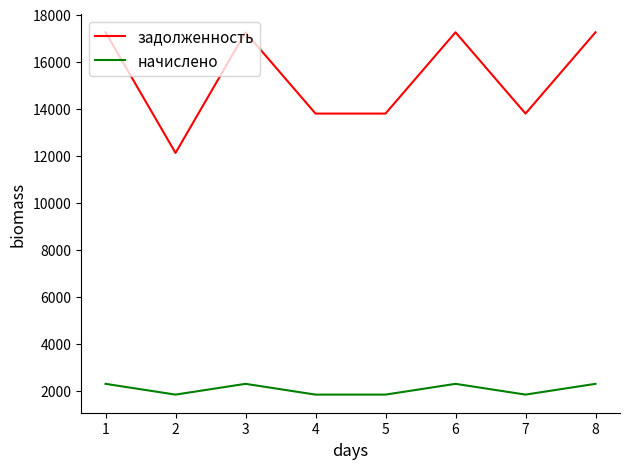

What is the sum of the начислено values at 3 and 2?

4110.7